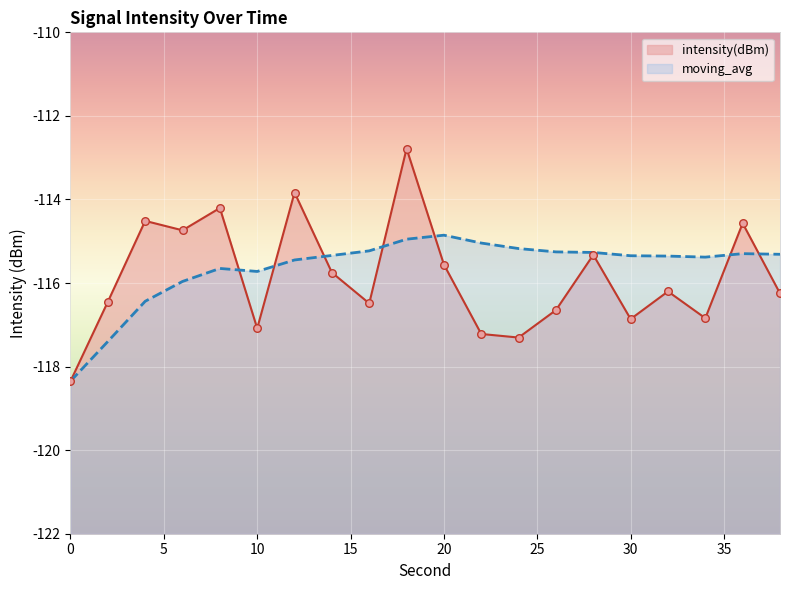

Which series reaches the maximum Y coordinate?

intensity(dBm)